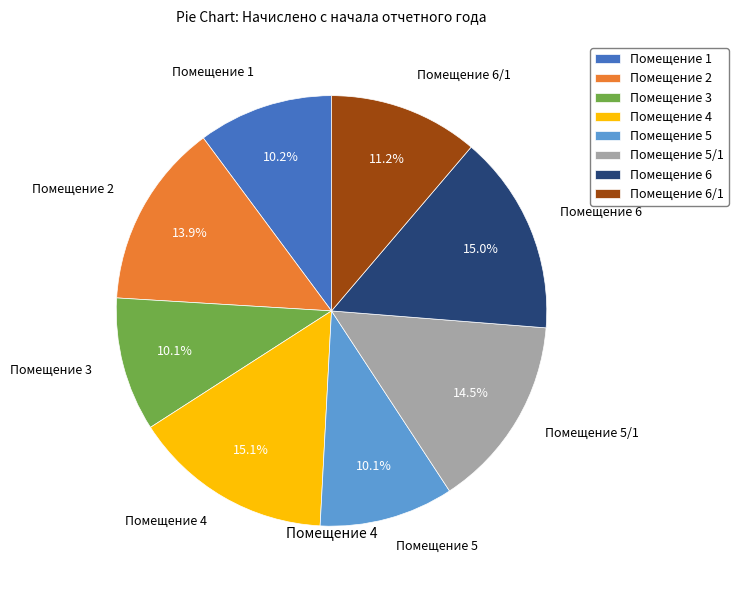

Is Помещение 5 the majority of the pie?

No